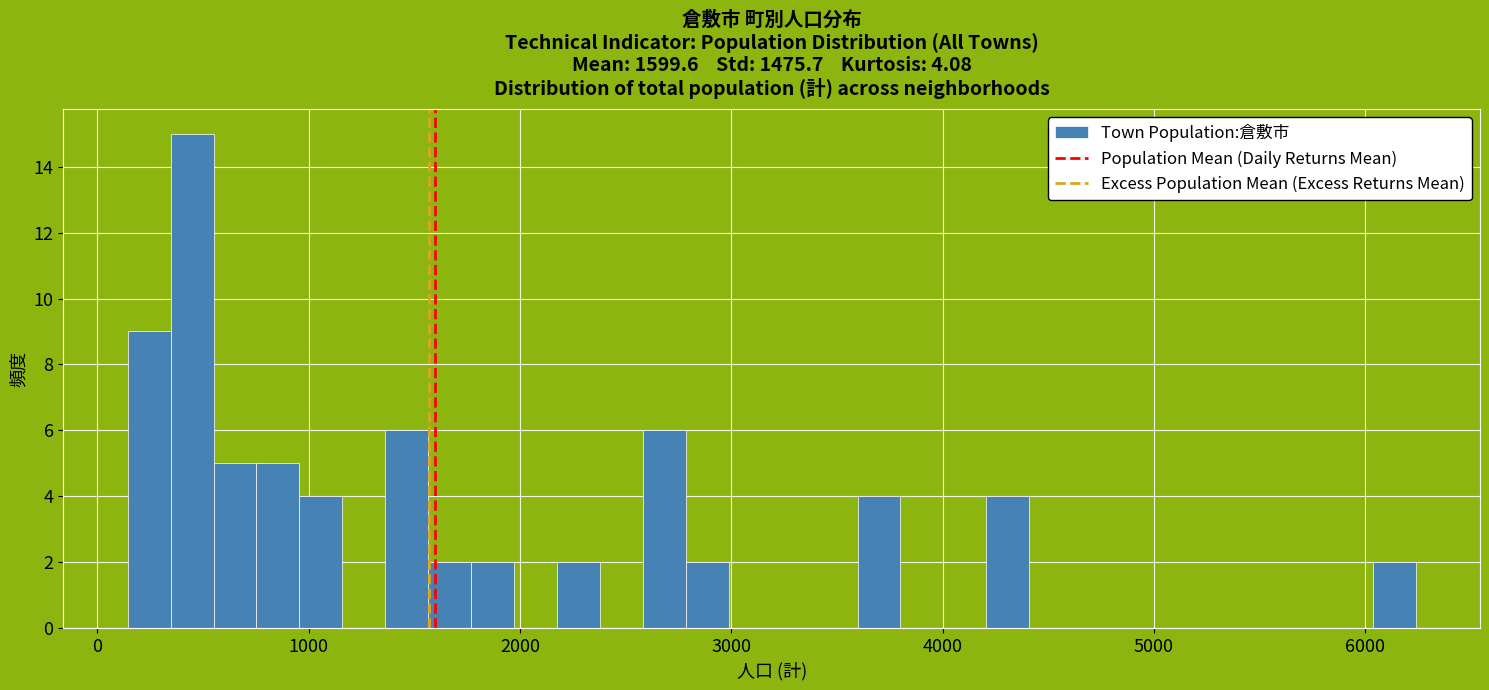

Around what value on the x-axis is the tallest bar? Give the approximate position of its centre, as read against the axis.

400